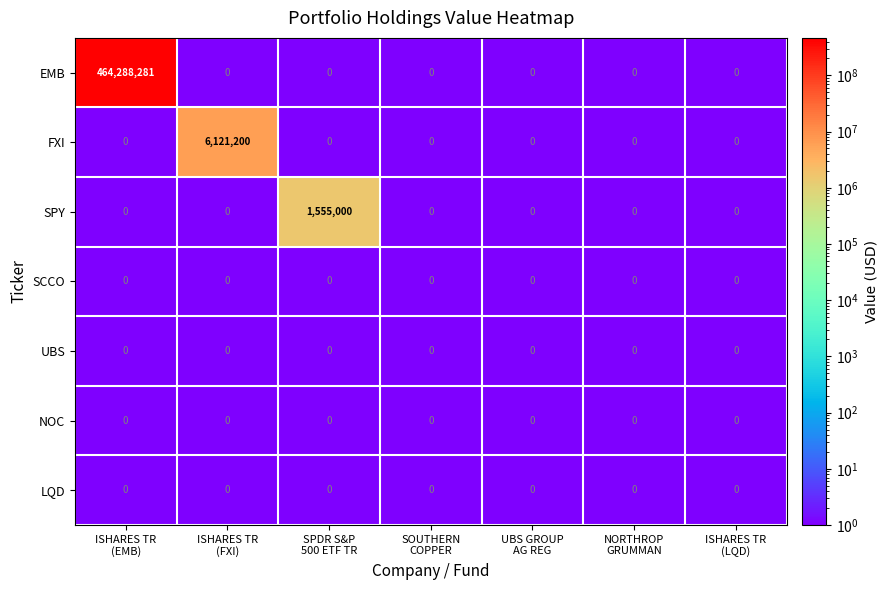

Which series has the largest range (max minus min)?

EMB